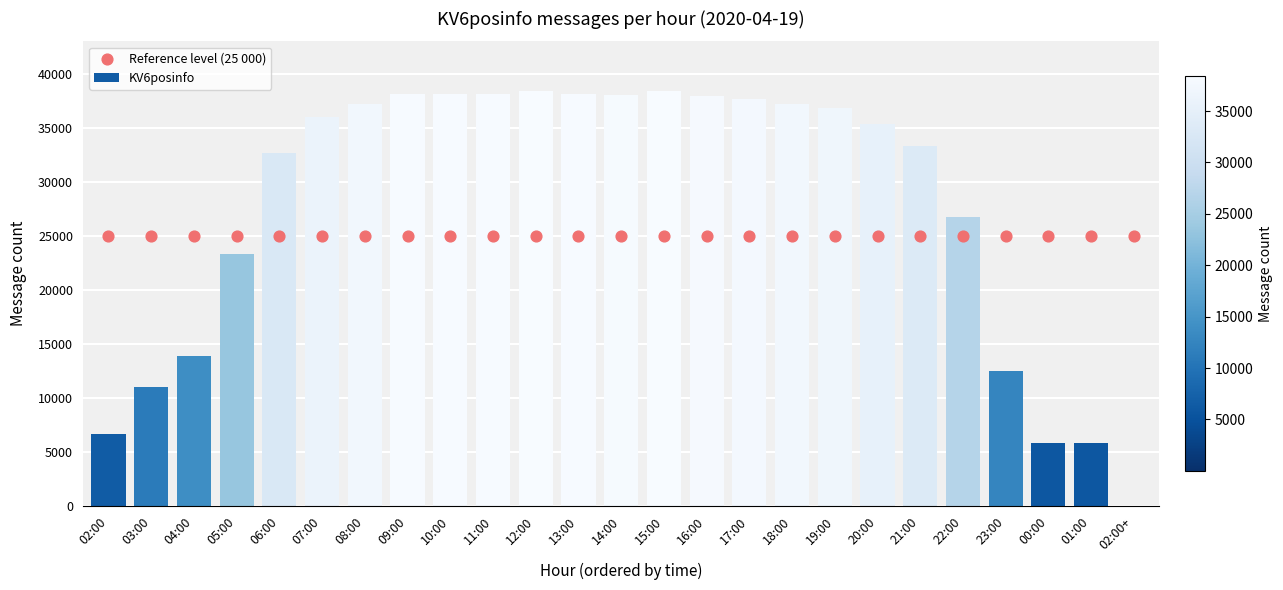

At which category is the sum across all series the highest?

12:00